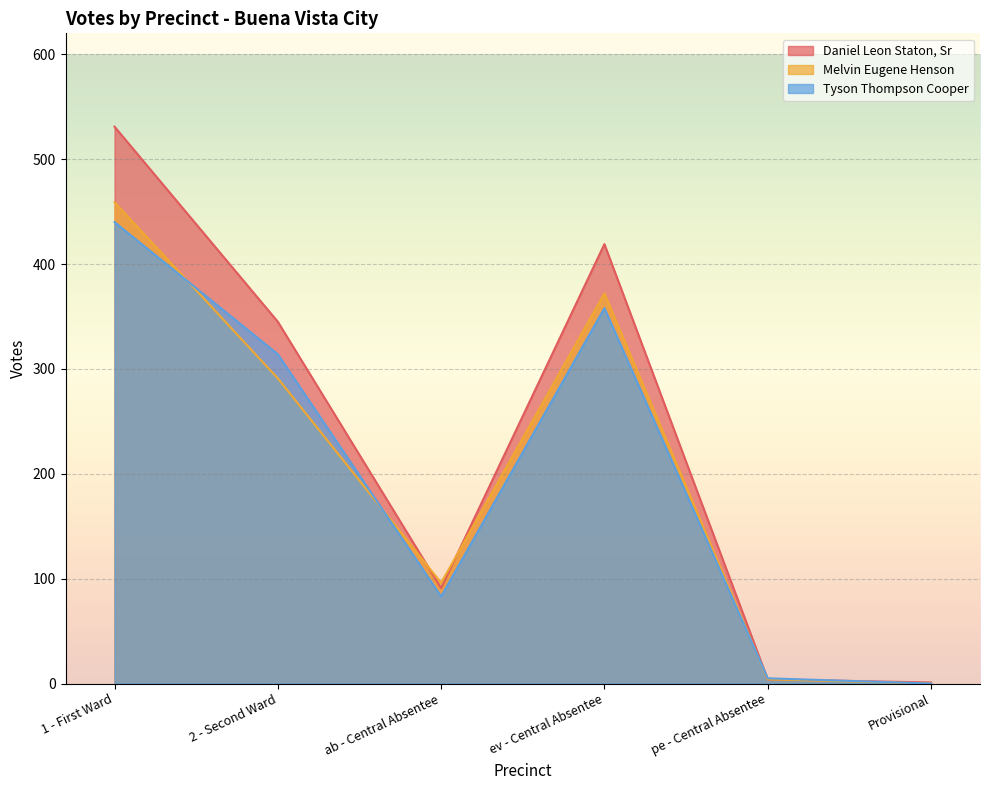

How many interior local peaks does the Melvin Eugene Henson series have?

1